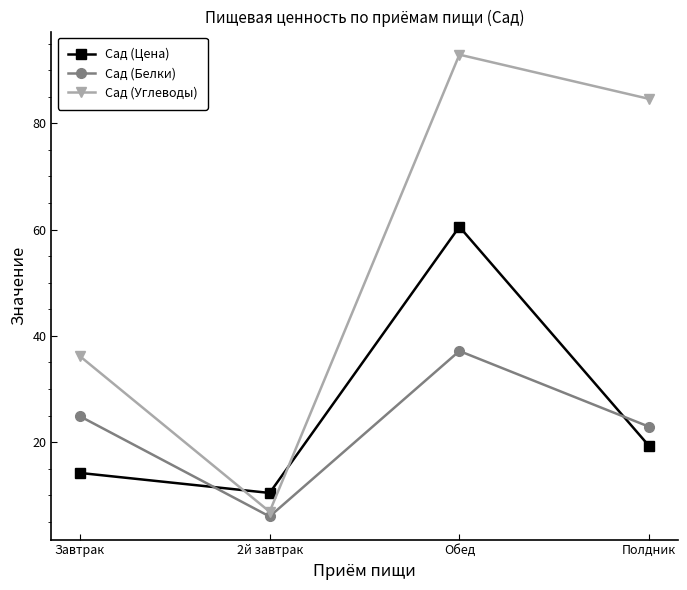

Rank the series by their maximum value, from highest to lowest.

Сад (Углеводы), Сад (Цена), Сад (Белки)